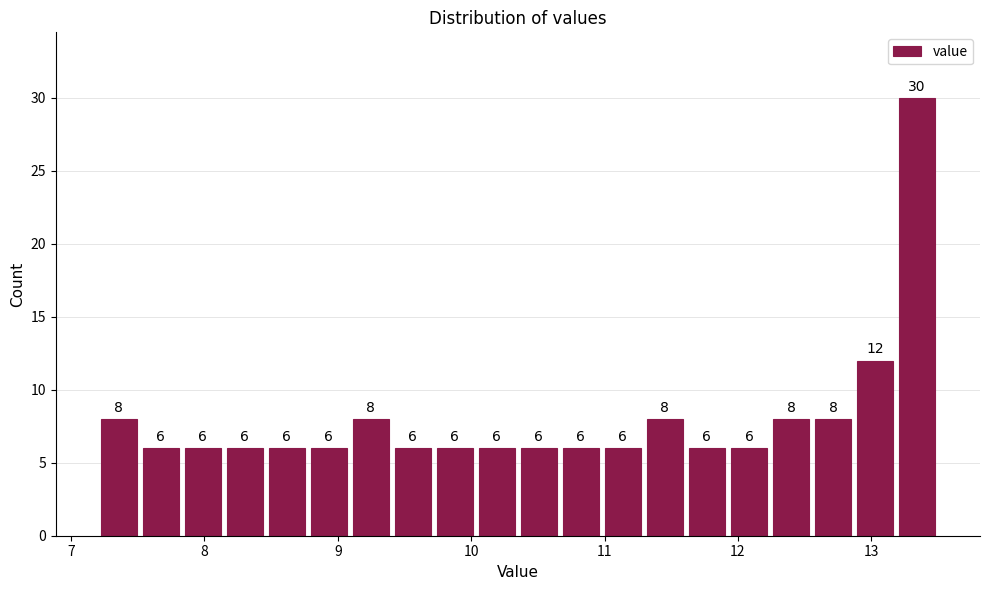

Around what value on the x-axis is the tallest bar? Give the approximate position of its centre, as read against the axis.

13.3